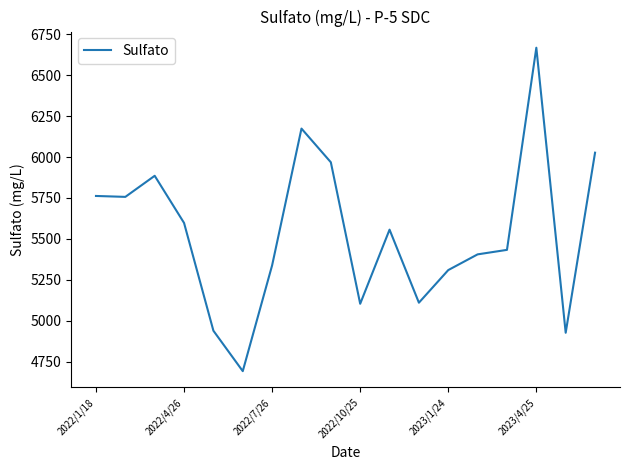

How many values exceed 5556?

9